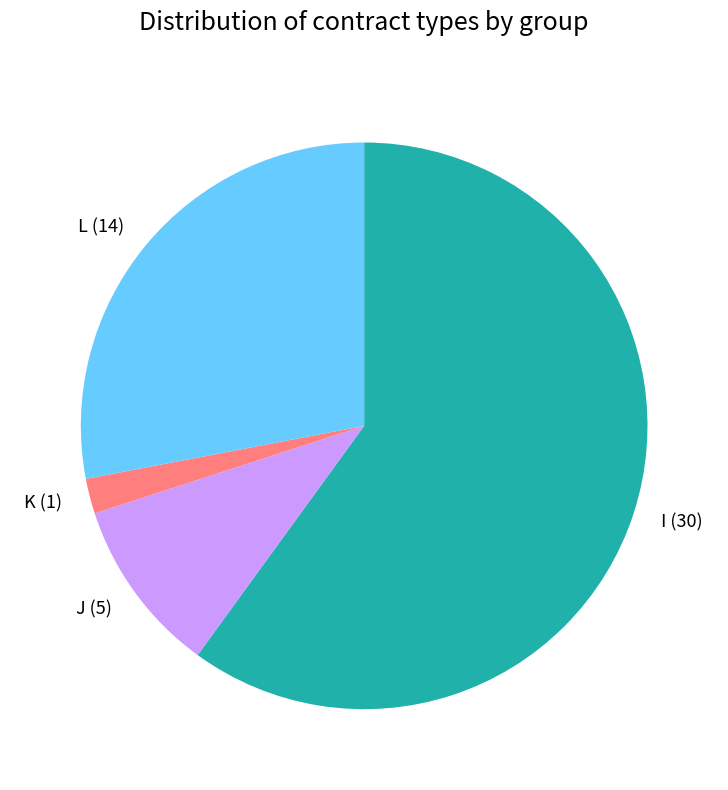

Does any single category account for the majority?

Yes